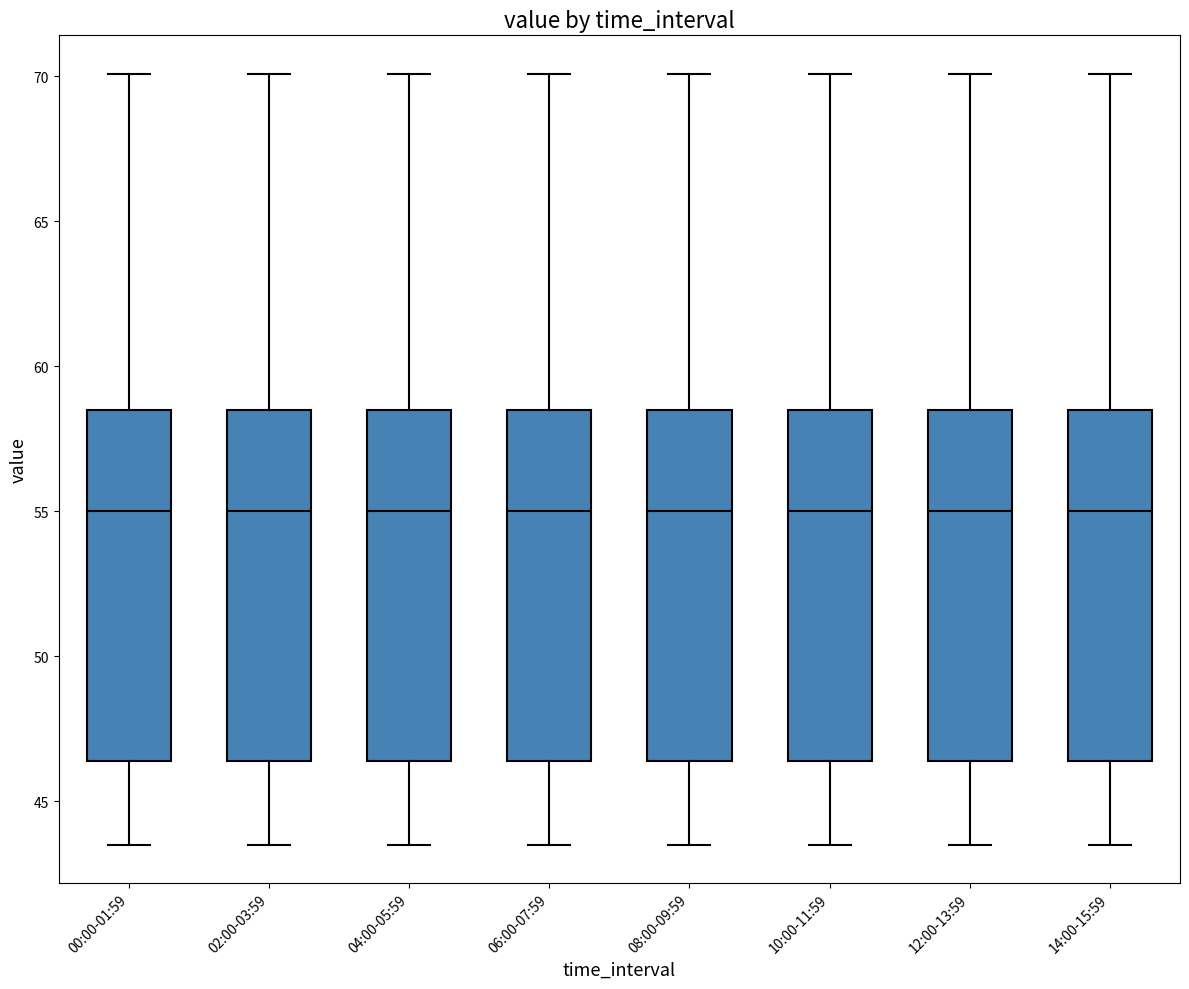

Where does the median line of the box for 12:00-13:59 sit on the y-axis? The values are not printed on the chart, so give them approximately, as read against the axis.

55.0